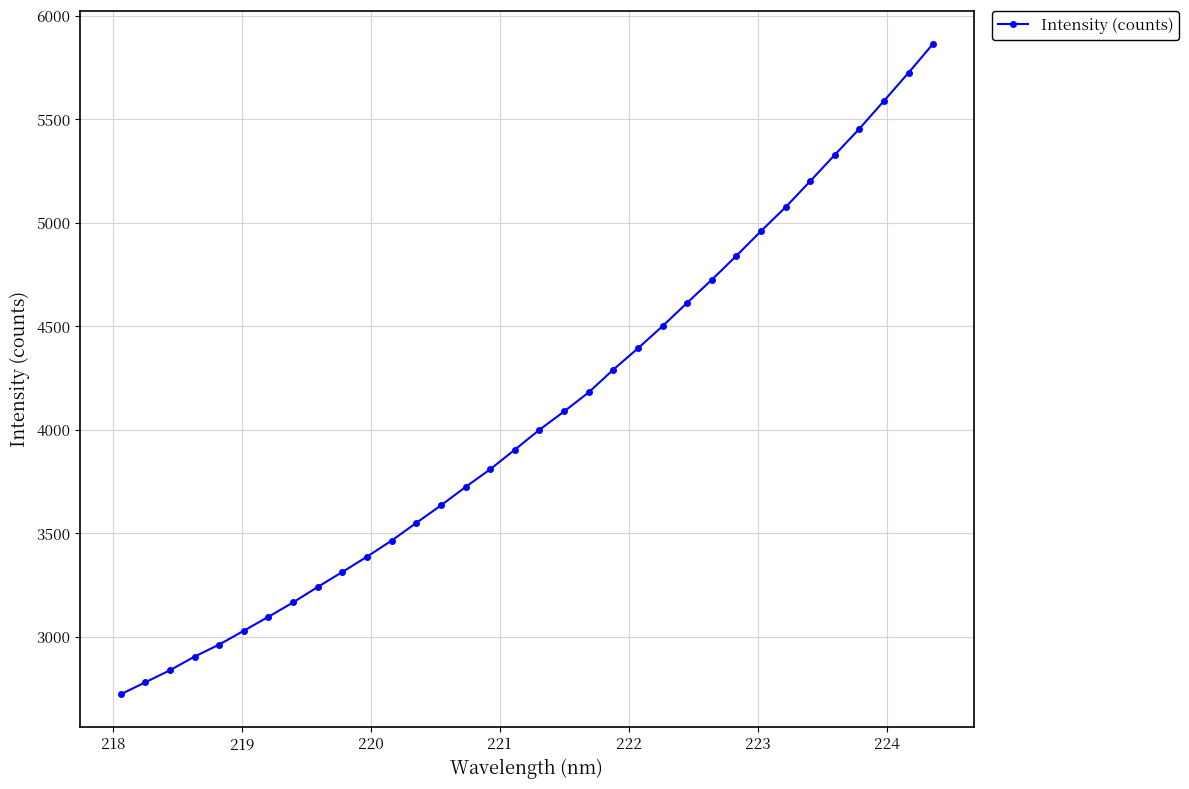

What is the greatest value displayed?

5865.3